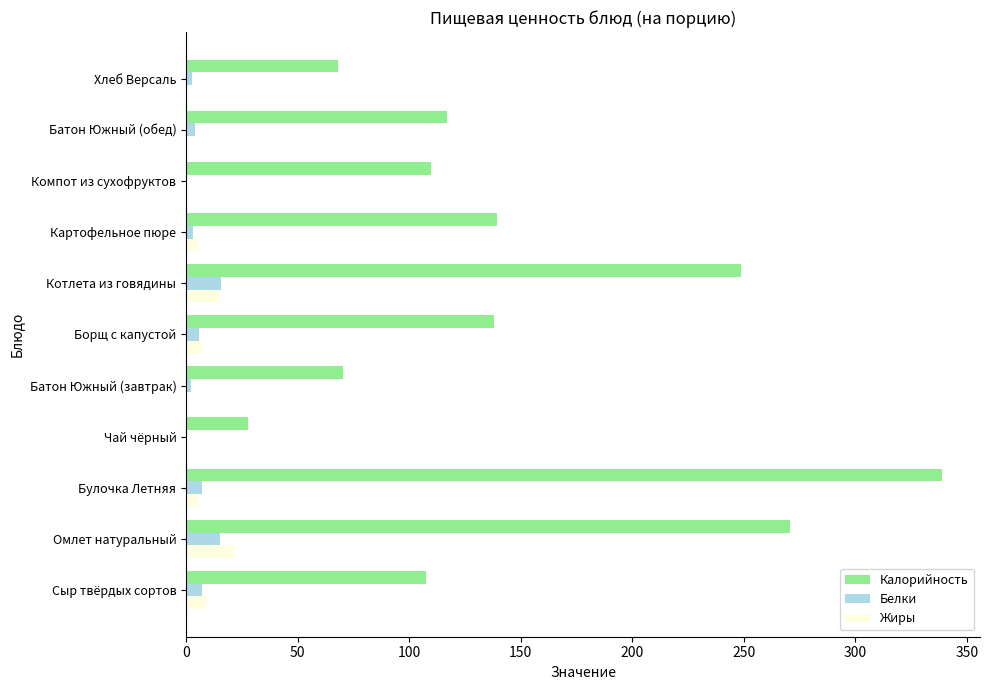

What is the sum of all Белки values?

63.5